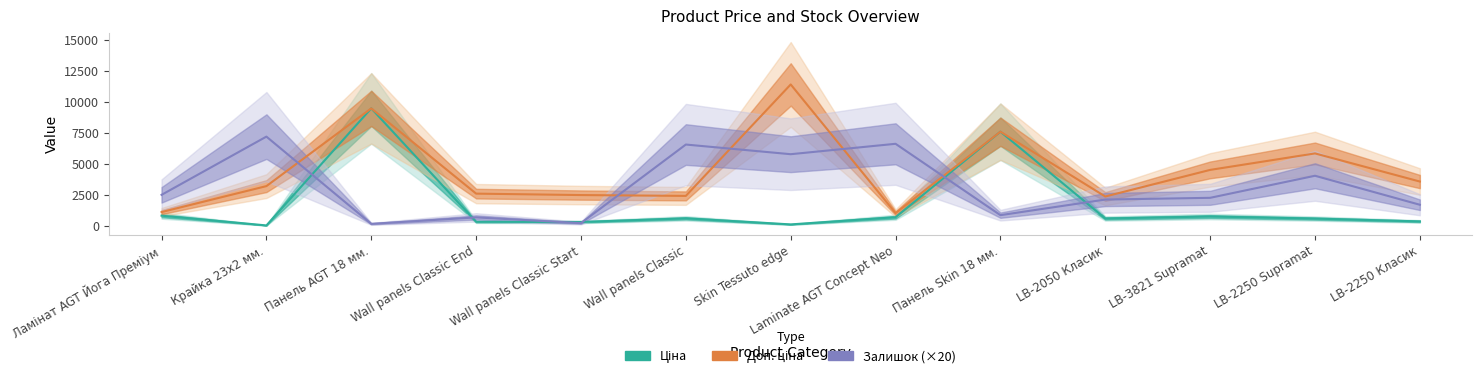

How many lines are shown in the chart?

3